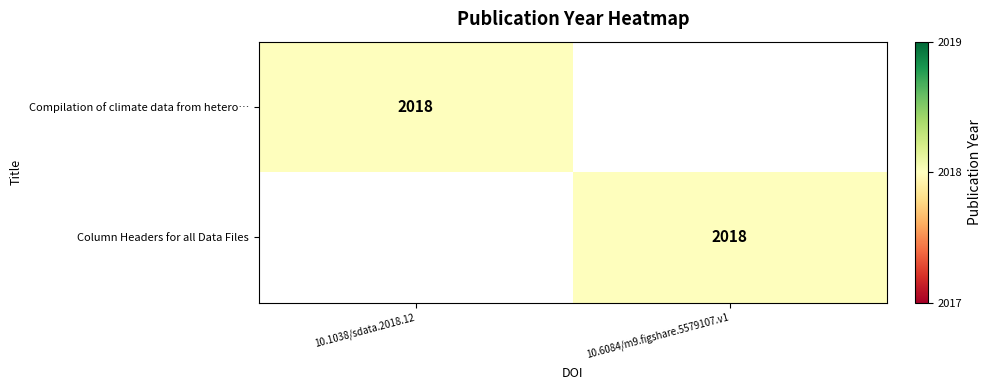

The Column Headers for all Data Files series shows 2018 at 10.6084/m9.figshare.5579107.v1. True or false?

True